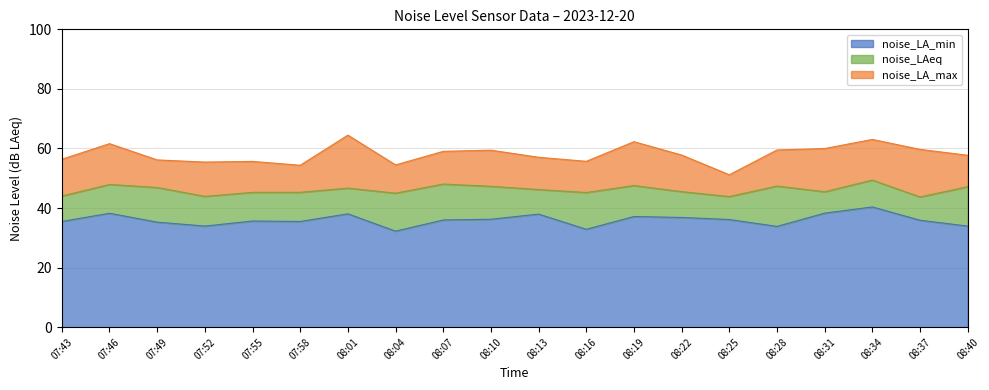

At which label is noise_LAeq closest to 46?

08:13